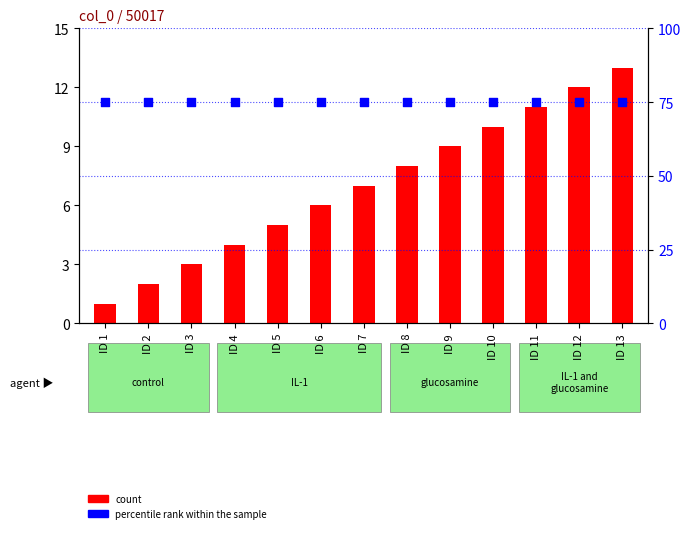

Which series has the largest Y range (max minus min)?

count